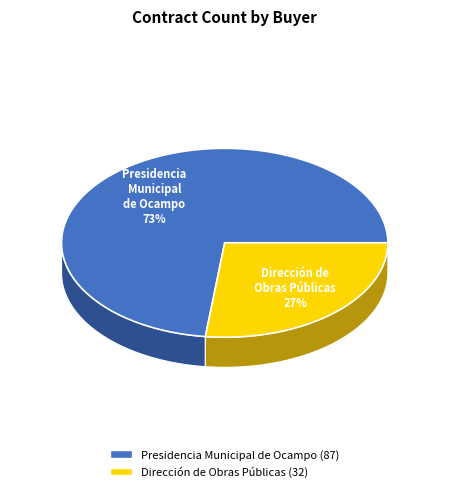

What is the change in value from Presidencia Municipal de Ocampo to Dirección de Obras Públicas?

-55